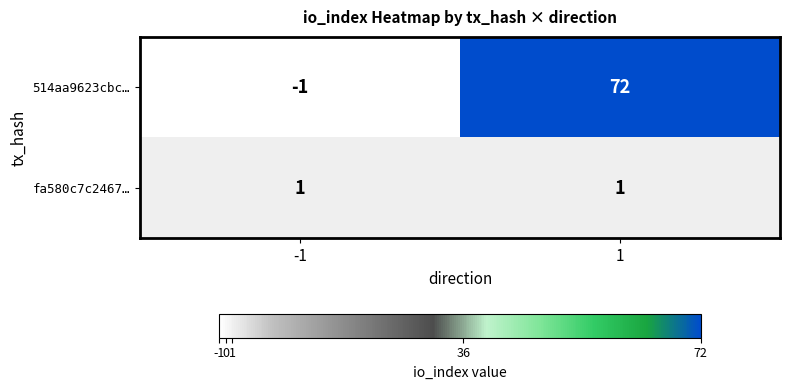

Rank the series by their maximum value, from highest to lowest.

514aa9623cbc…, fa580c7c2467…